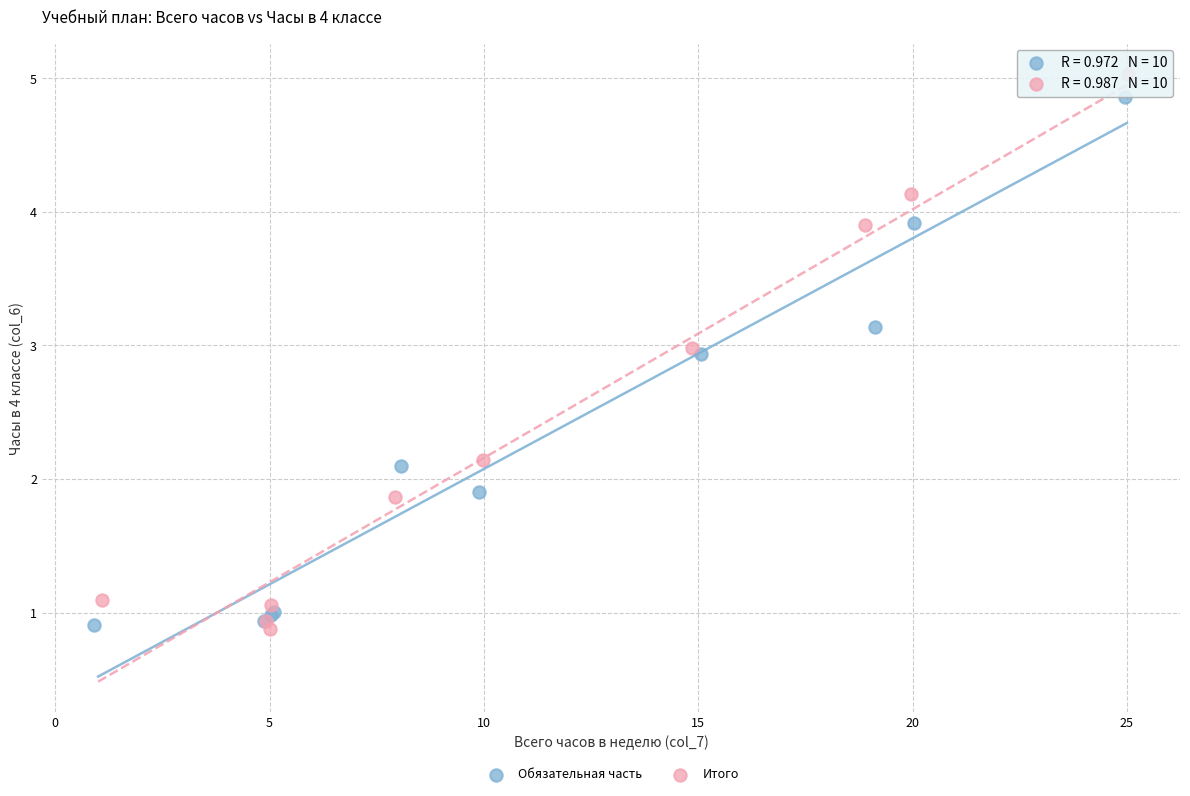

Which series has the widest spread of Y values?

Итого